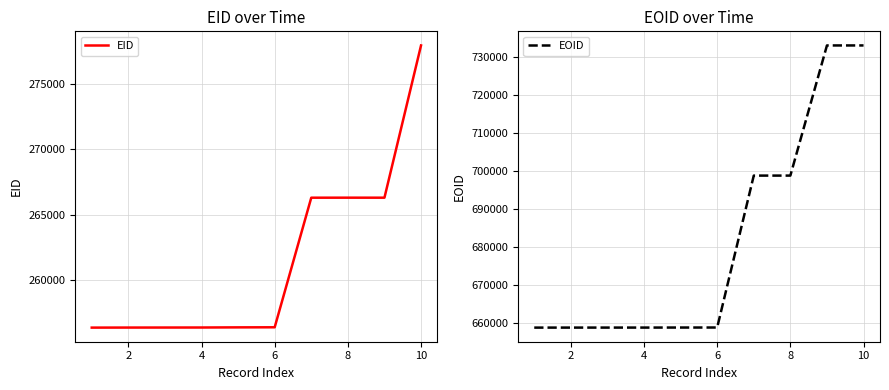

Does the chart display data point markers on the line(s)?

No